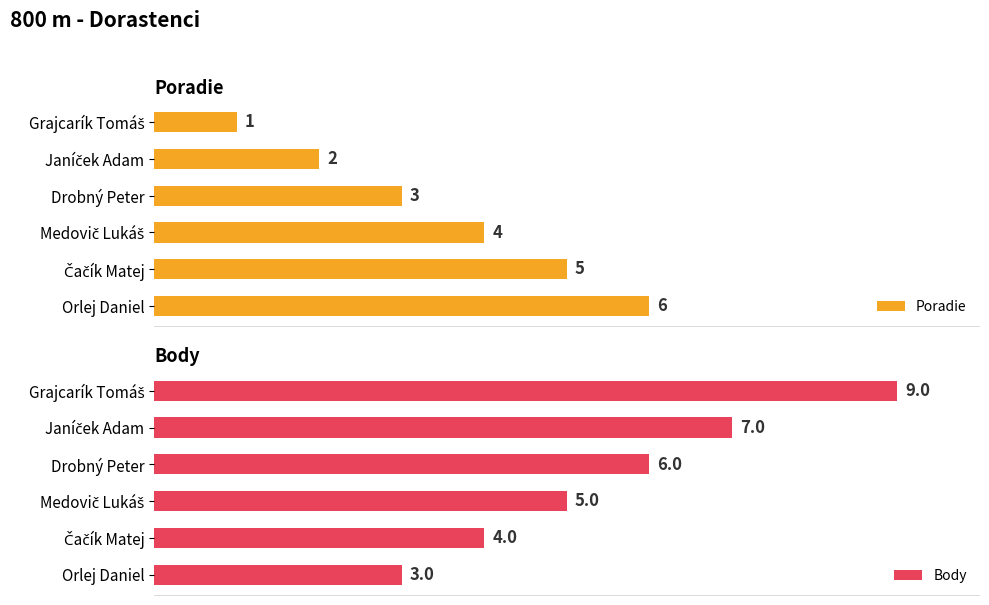

What is the difference between the second highest and minimum values in the Body series?

4